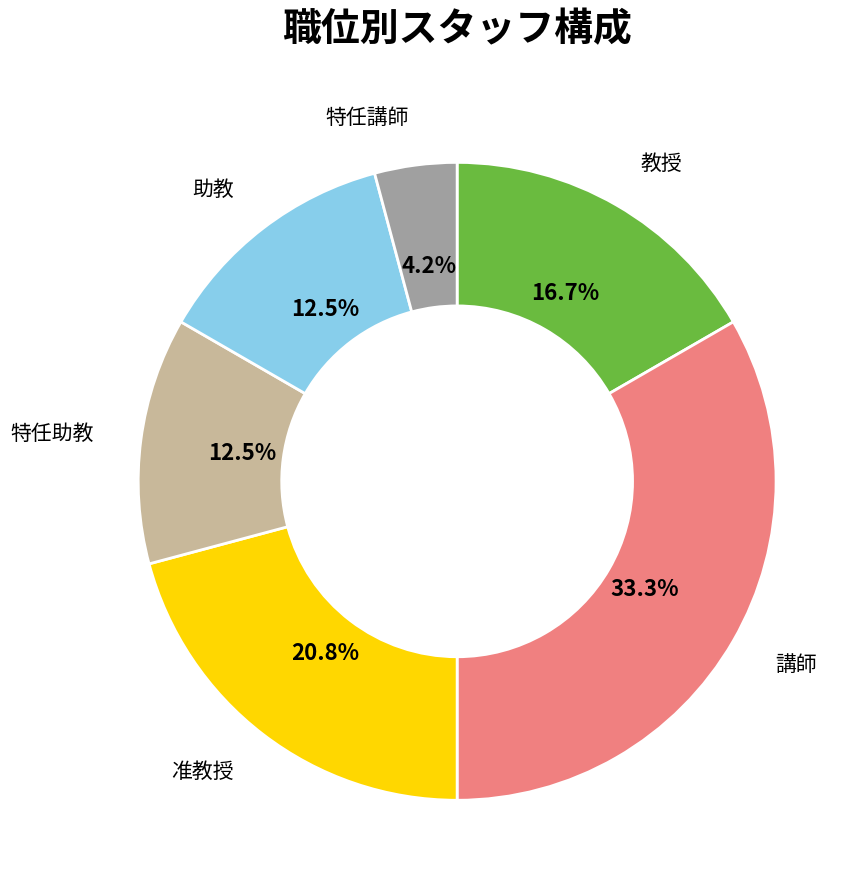

Approximately how many times larger is the value at 准教授 compared to 特任講師?

5.0